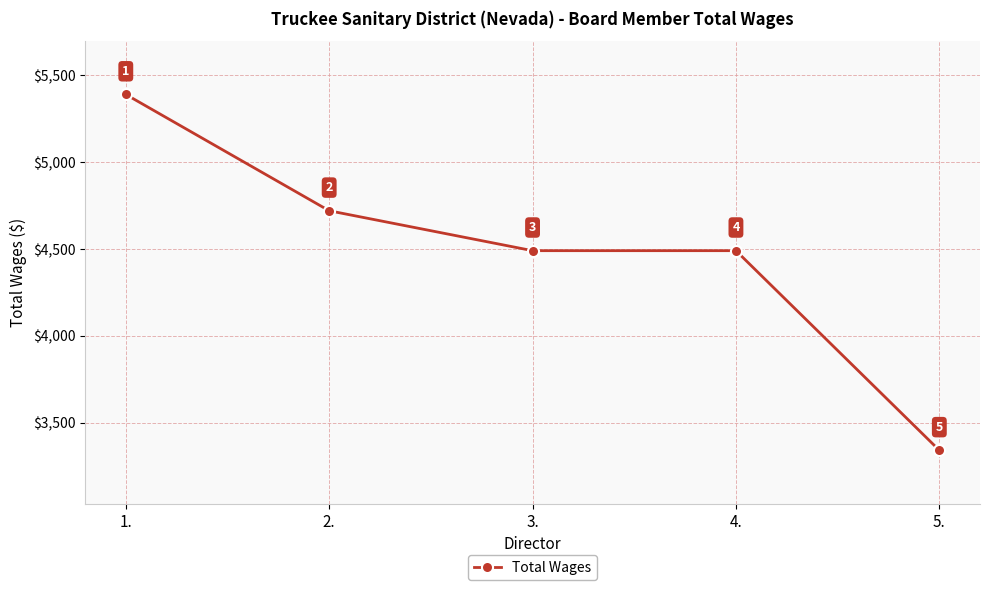

What is the sum of all values?

22430